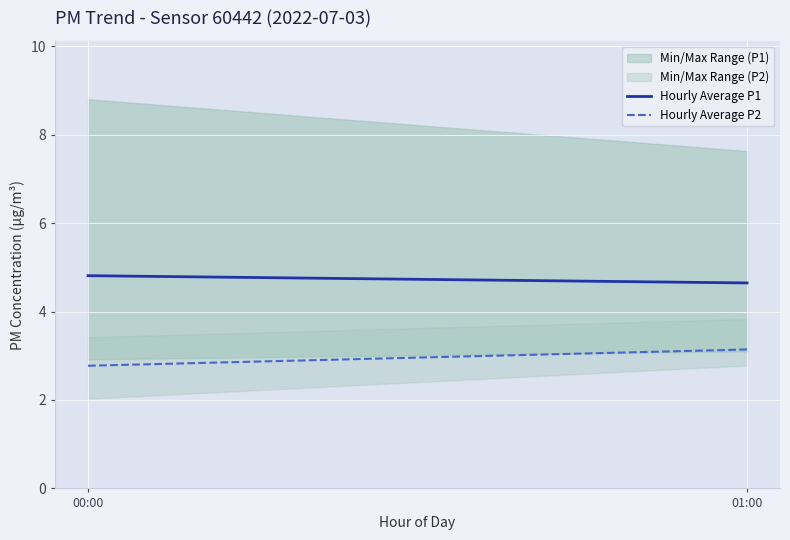

What is the average value of the Hourly Average P1 series?

4.7